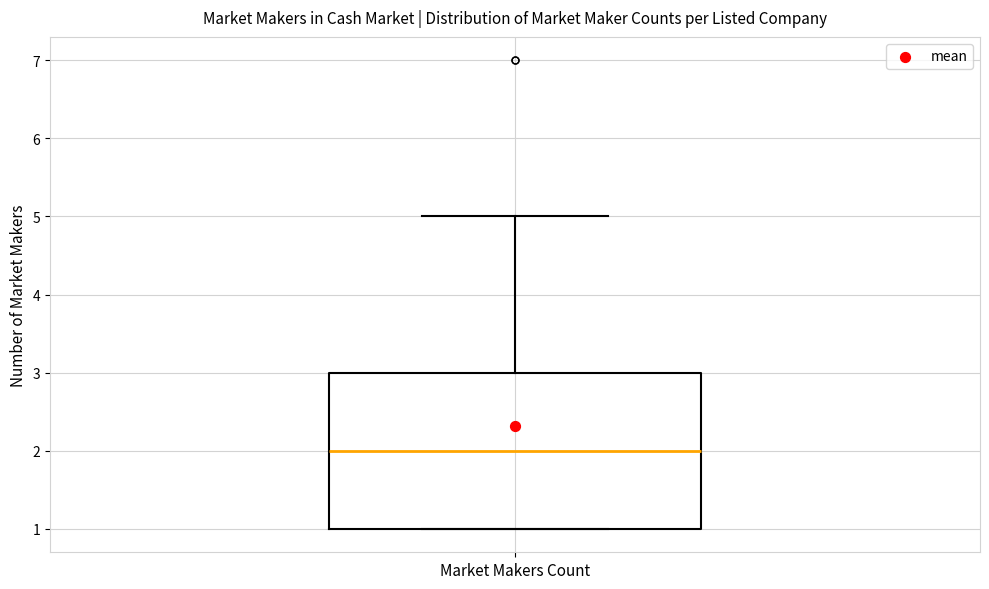

Where does the upper whisker of the box for Market Makers Count end on the y-axis? The values are not printed on the chart, so give them approximately, as read against the axis.

5